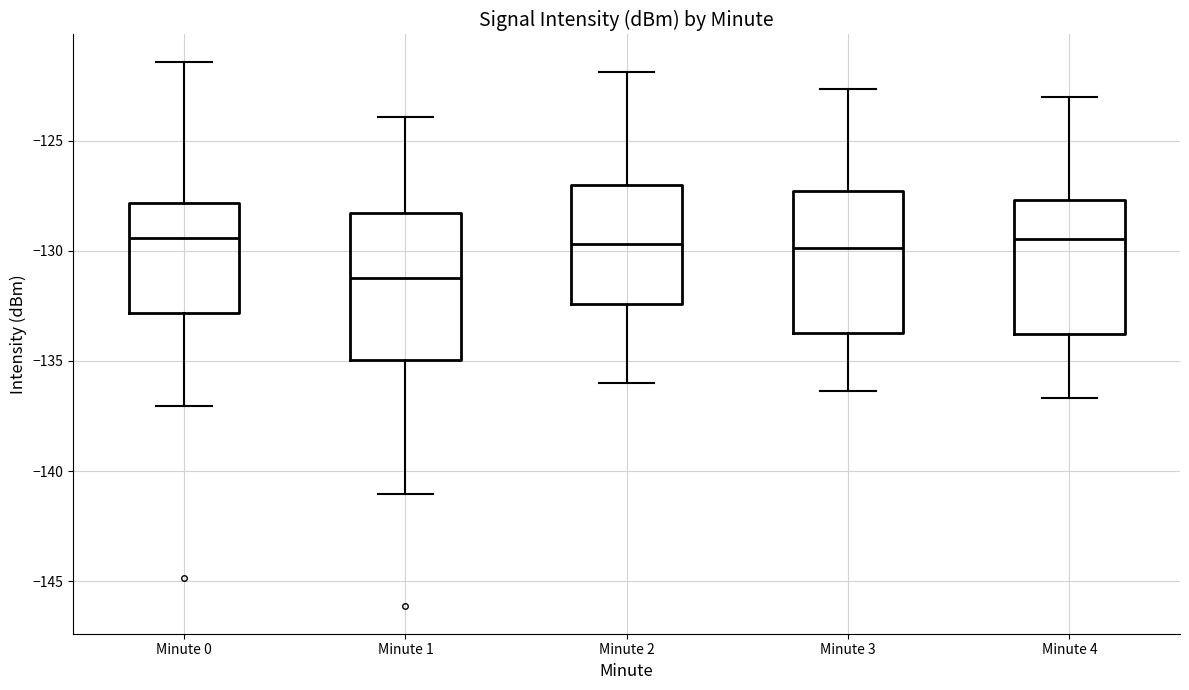

Reading left to right, transcribe this box plot: for each box, give where its median line is, the range the box spans, and where its two whiskers end, as read against the y-axis. The values are not printed on the chart, so give them approximately, as read against the axis.

Minute 0: median -129.5, box -133.0 to -128.0, whiskers -137.0 to -121.5
Minute 1: median -131.0, box -135.0 to -128.5, whiskers -141.0 to -124.0
Minute 2: median -129.5, box -132.5 to -127.0, whiskers -136.0 to -122.0
Minute 3: median -130.0, box -133.5 to -127.5, whiskers -136.5 to -122.5
Minute 4: median -129.5, box -134.0 to -127.5, whiskers -136.5 to -123.0